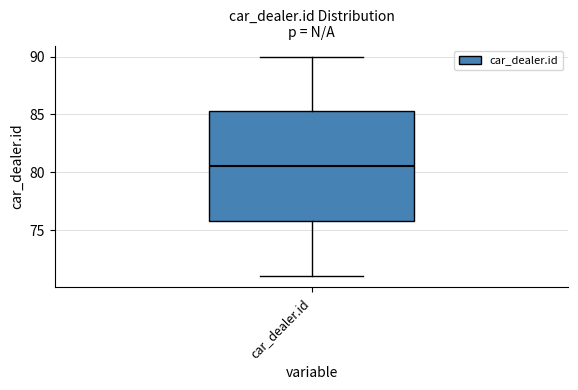

Read this box plot against the y-axis: the position of the median line, the range covered by the box, and the ends of both whiskers. The values are not printed on the chart, so give them approximately, as read against the axis.

median 80.5, box 76.0 to 85.5, whiskers 71.0 to 90.0